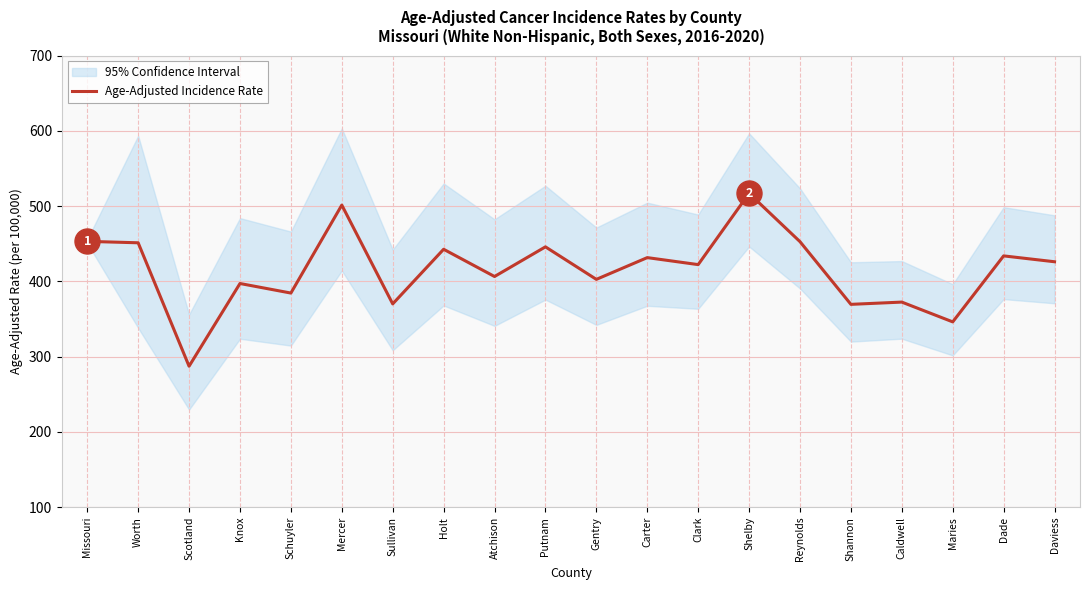

List the labels in order of value, largest first.

Shelby, Mercer, Missouri, Reynolds, Worth, Putnam, Holt, Dade, Carter, Daviess, Clark, Atchison, Gentry, Knox, Schuyler, Caldwell, Sullivan, Shannon, Maries, Scotland